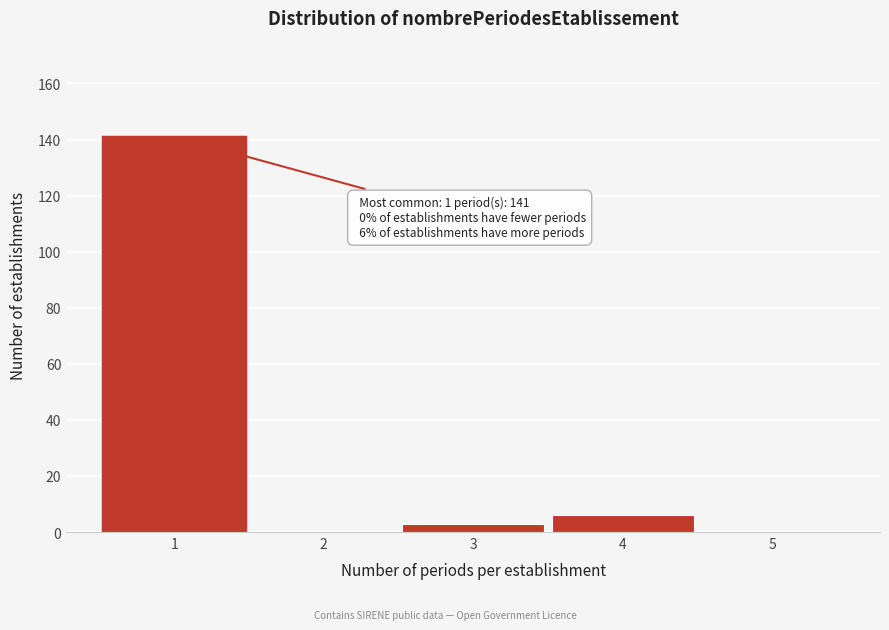

Over which range of the x-axis is the bar tallest?

0.5 to 1.5